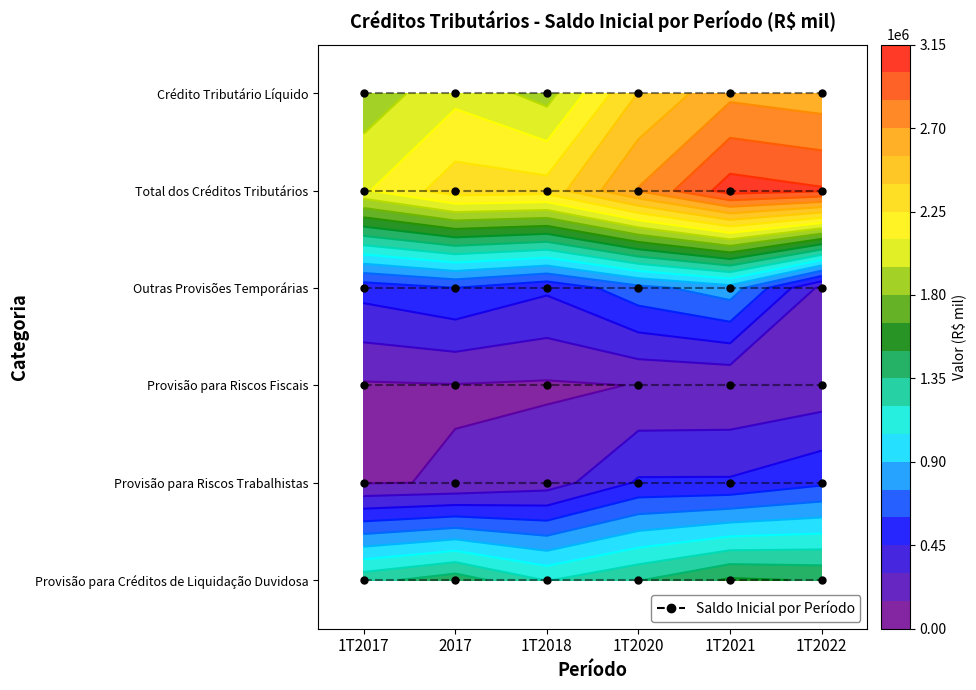

Which label corresponds to the smallest value in the chart?

1T2017